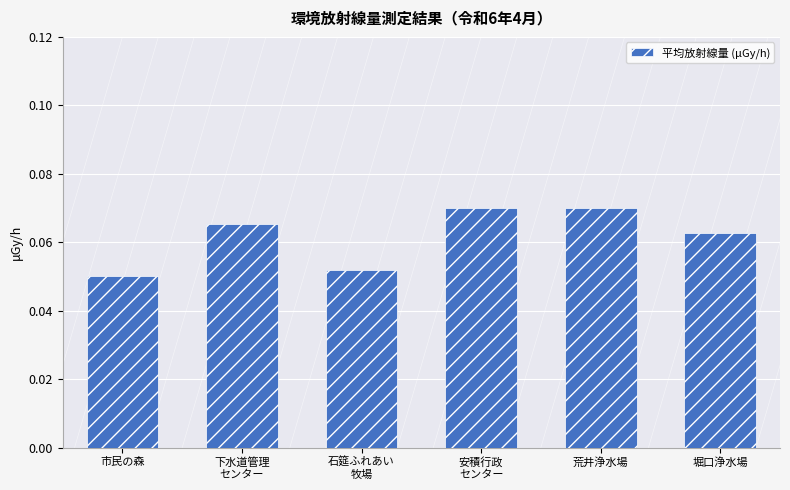

Count the number of categories in the chart.

6